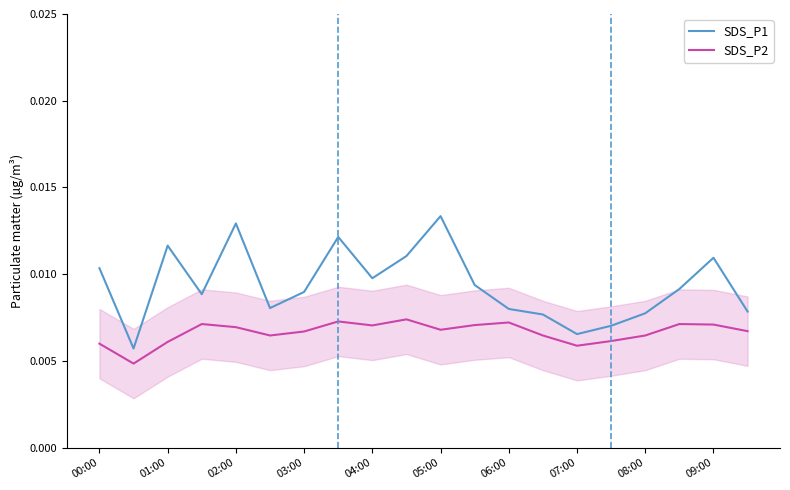

Which series has the largest range (max minus min)?

SDS_P1